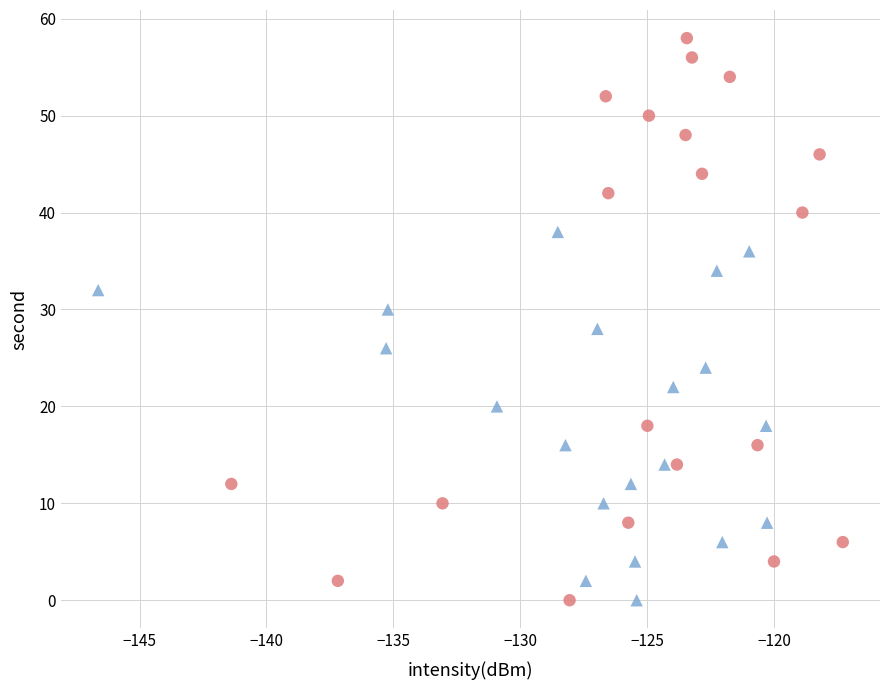

Which series contains the highest Y value?

minute 0